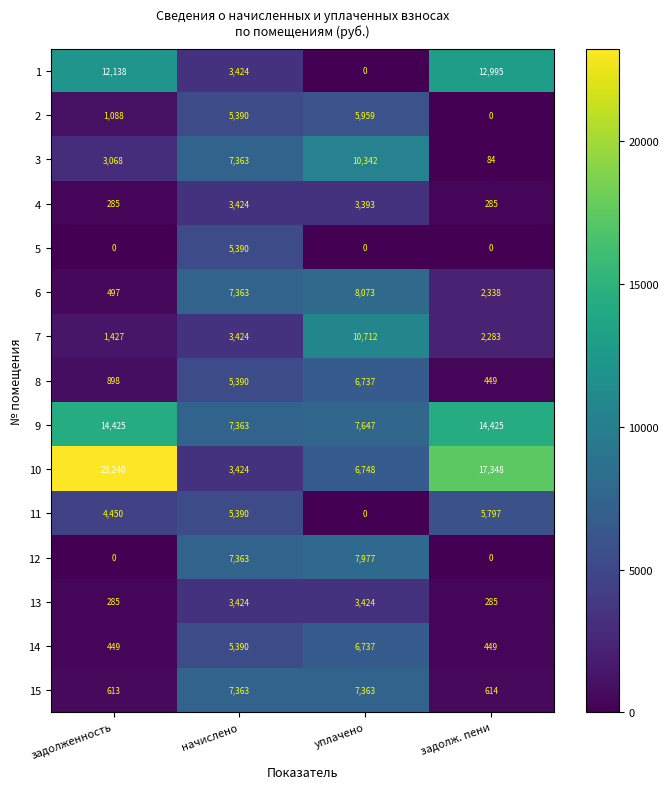

What is the total value across all series at начислено?

80885